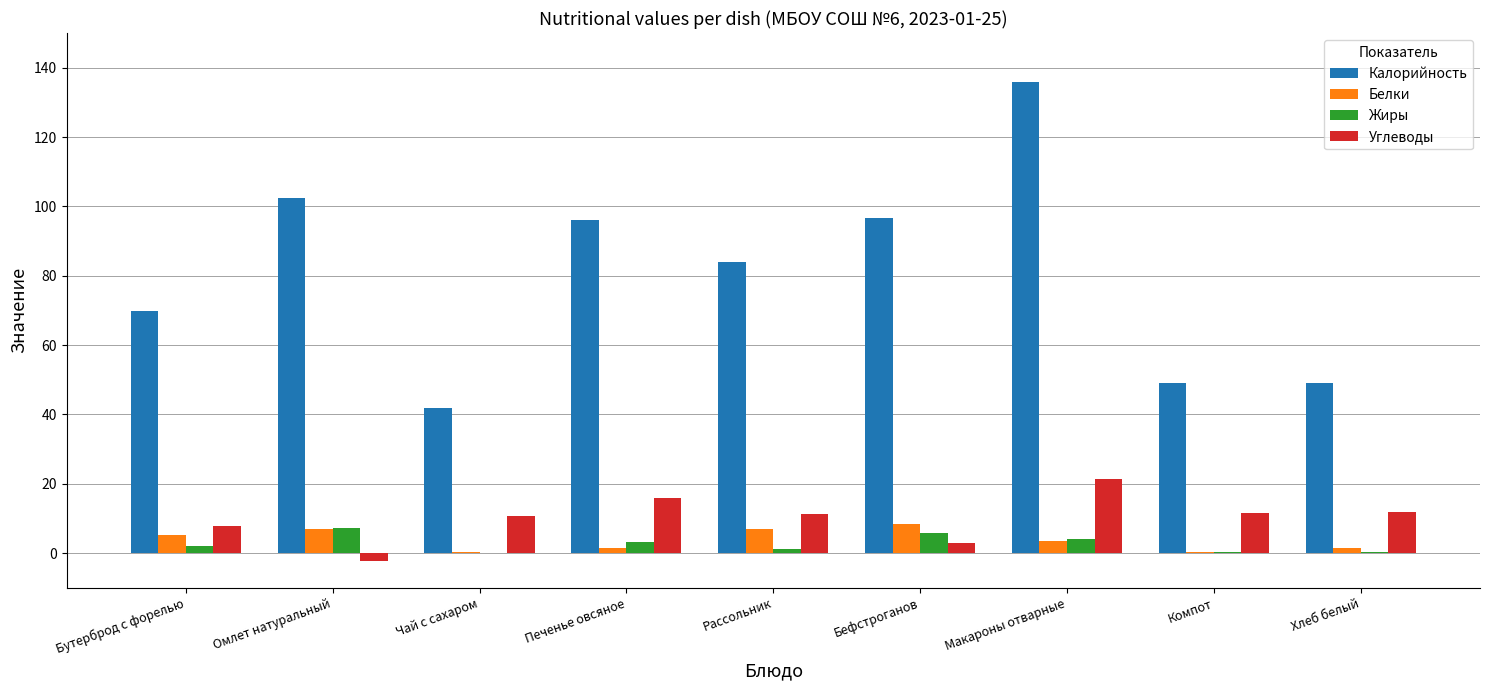

At which label is Калорийность closest to 88?

Рассольник